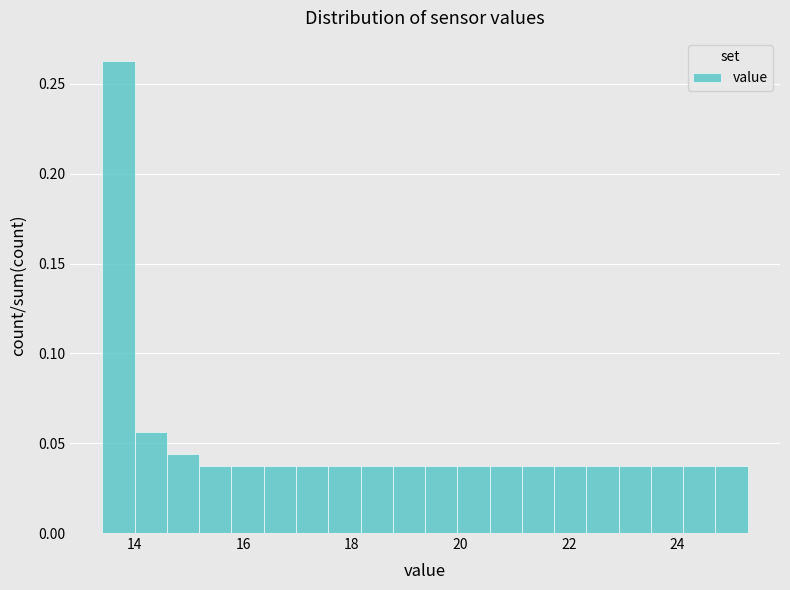

Around what value on the x-axis is the tallest bar? Give the approximate position of its centre, as read against the axis.

13.6